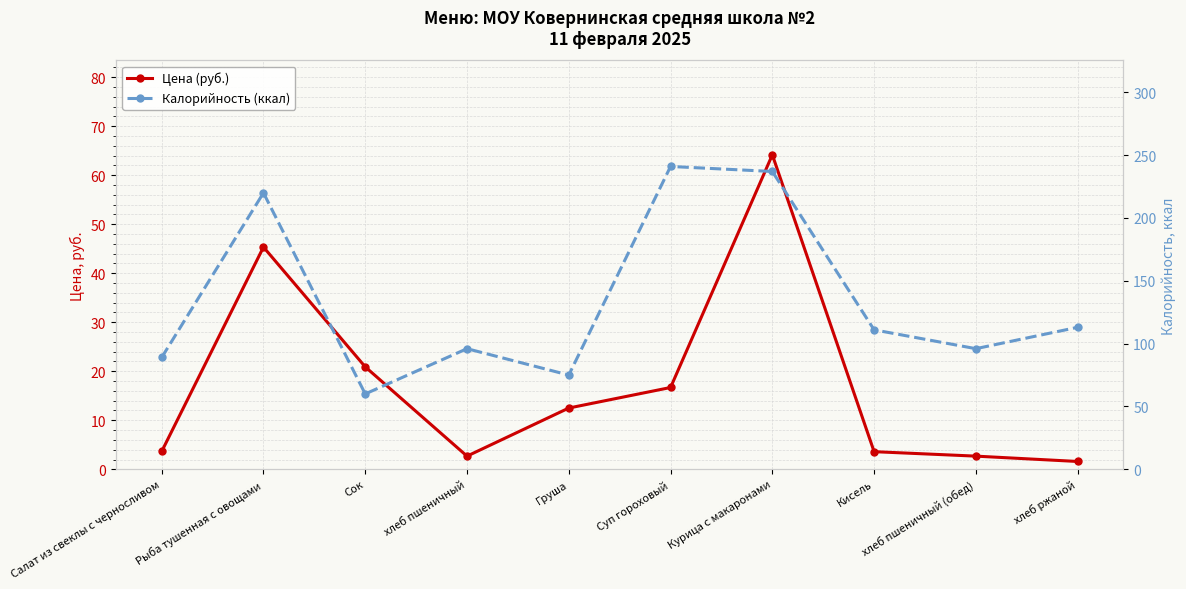

What is the average value of the Калорийность (ккал) series?

133.8